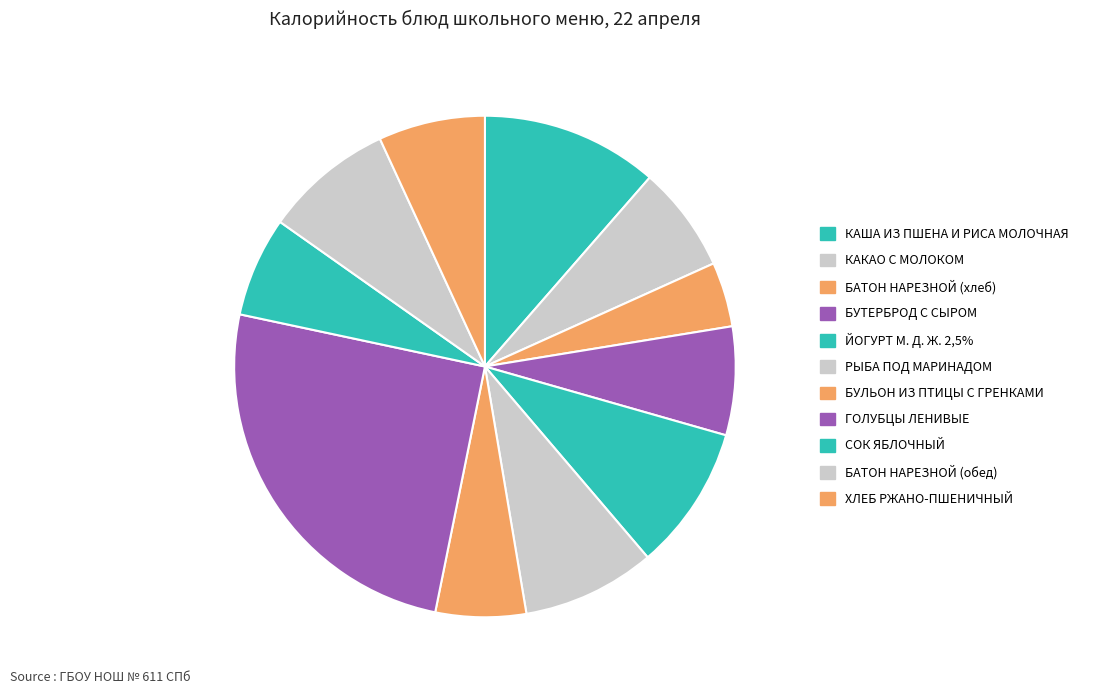

What is the change in value from КАША ИЗ ПШЕНА И РИСА МОЛОЧНАЯ to ГОЛУБЦЫ ЛЕНИВЫЕ?

+176.7